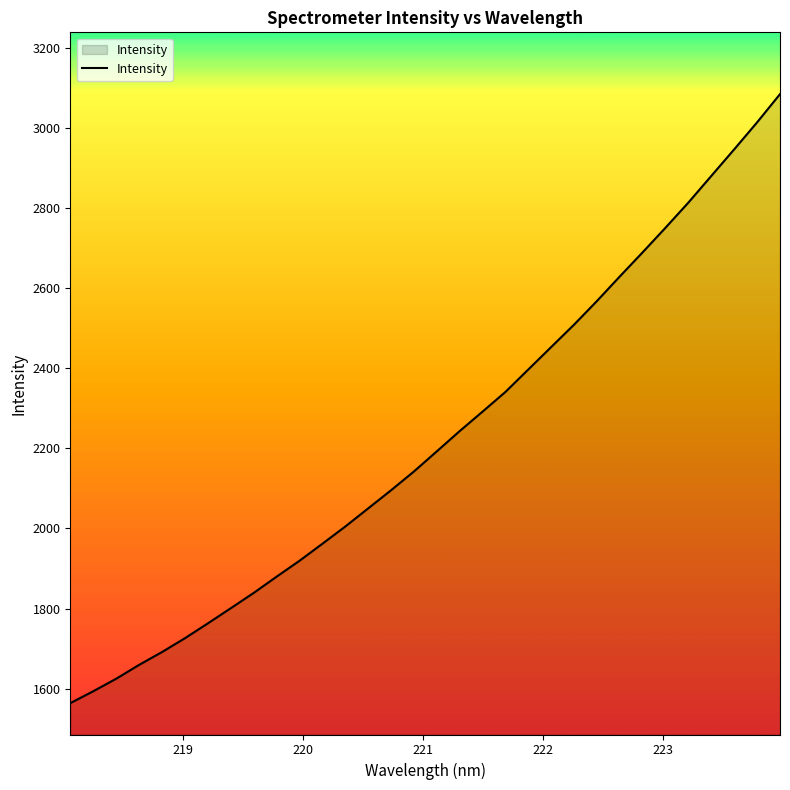

How many distinct data groups are displayed?

1